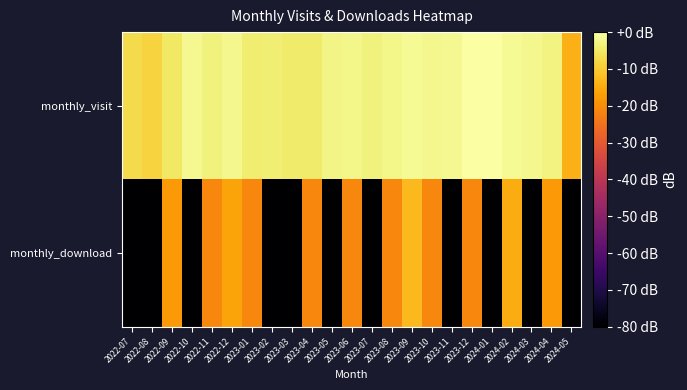

Rank the series by their average value, from lowest to highest.

monthly_download, monthly_visit